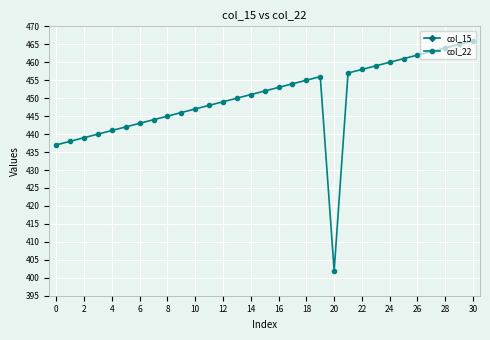

True or false: col_22 has more than 0 interior local peaks.

True